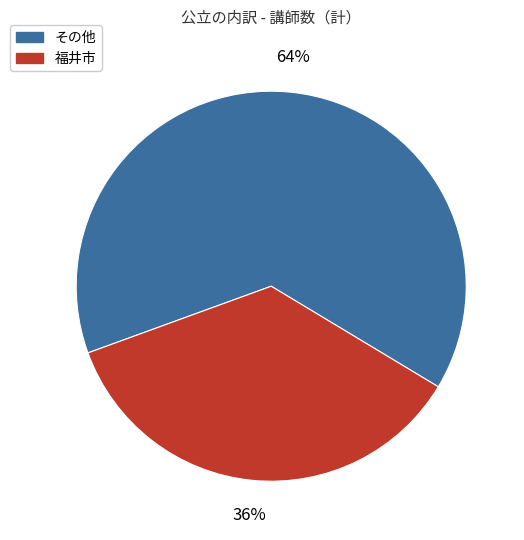

Rank the categories by value from lowest to highest.

福井市, その他